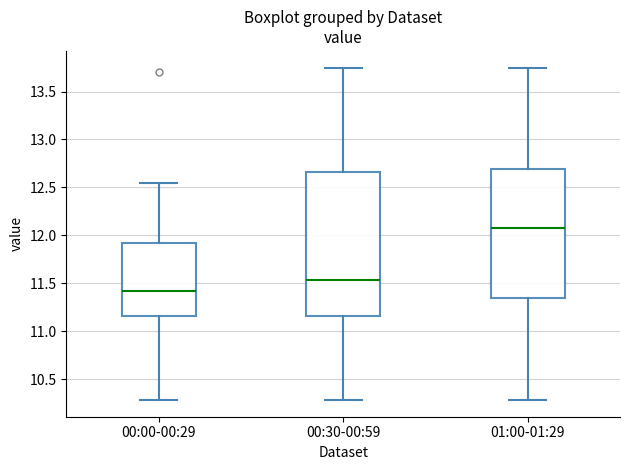

Which box's median line is the lowest?

00:00-00:29